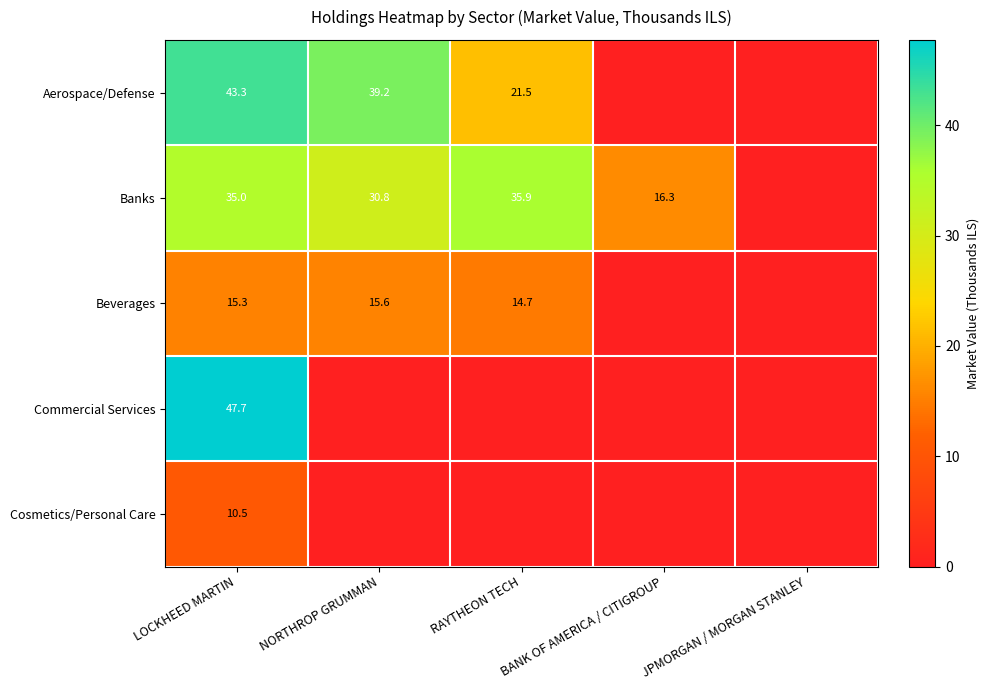

What is the difference between the highest and lowest values at NORTHROP GRUMMAN?

39.2